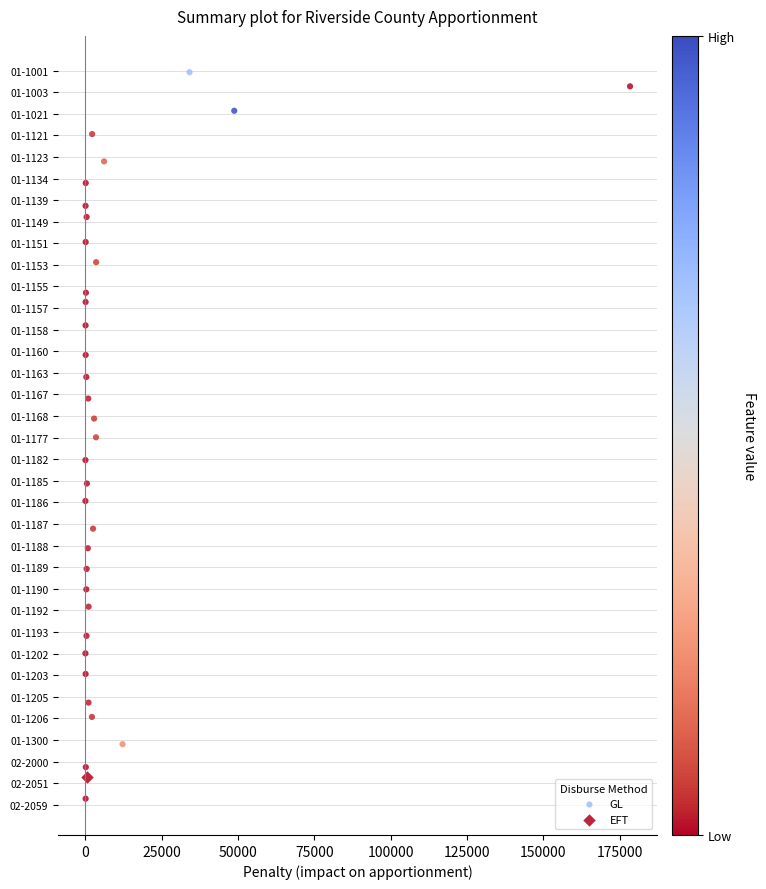

What are all the series names shown in the legend?

GL, EFT